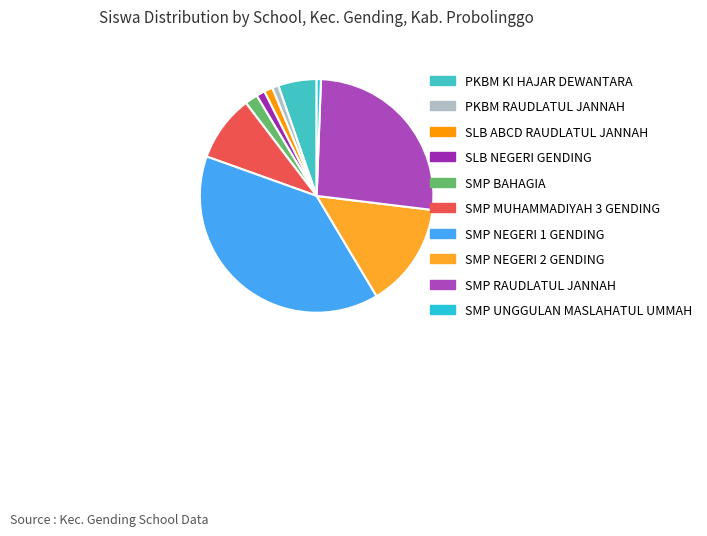

Does any single category account for the majority?

No